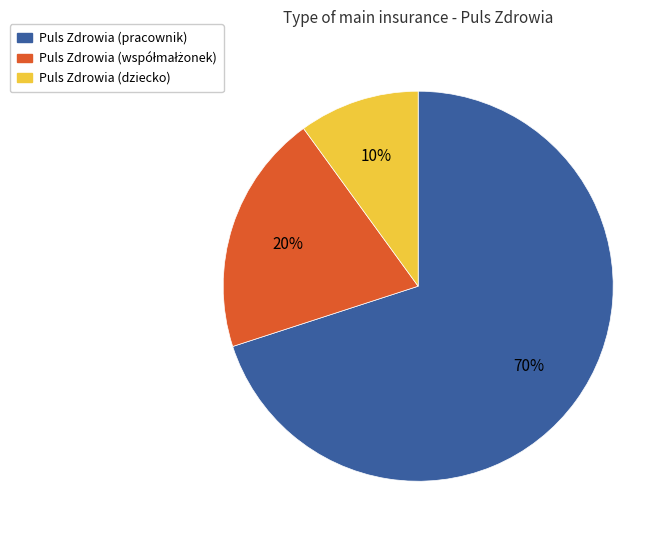

Combined, do Puls Zdrowia (dziecko) and Puls Zdrowia (pracownik) account for over 50%?

Yes